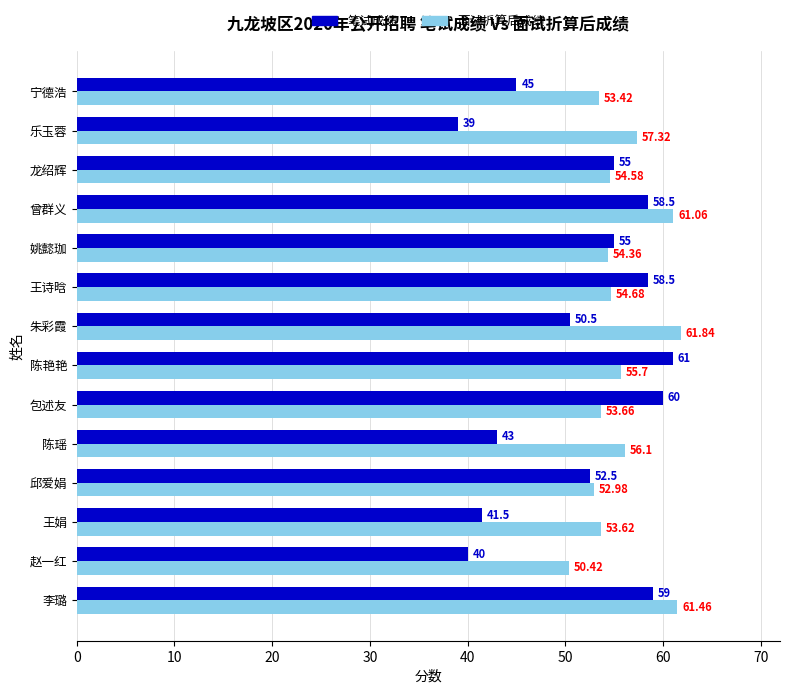

Where is 笔试成绩 nearest to the value 50?

朱彩霞